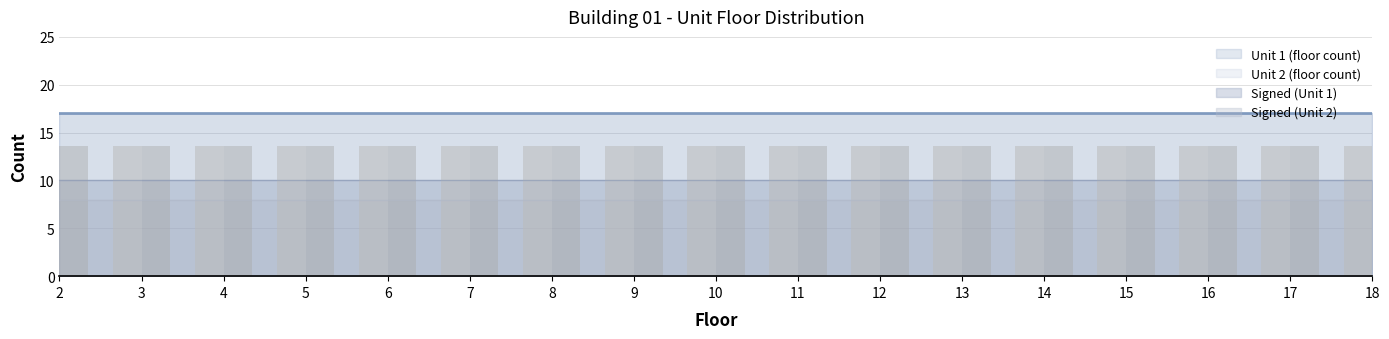

Between 9 and 7, which is larger?

9